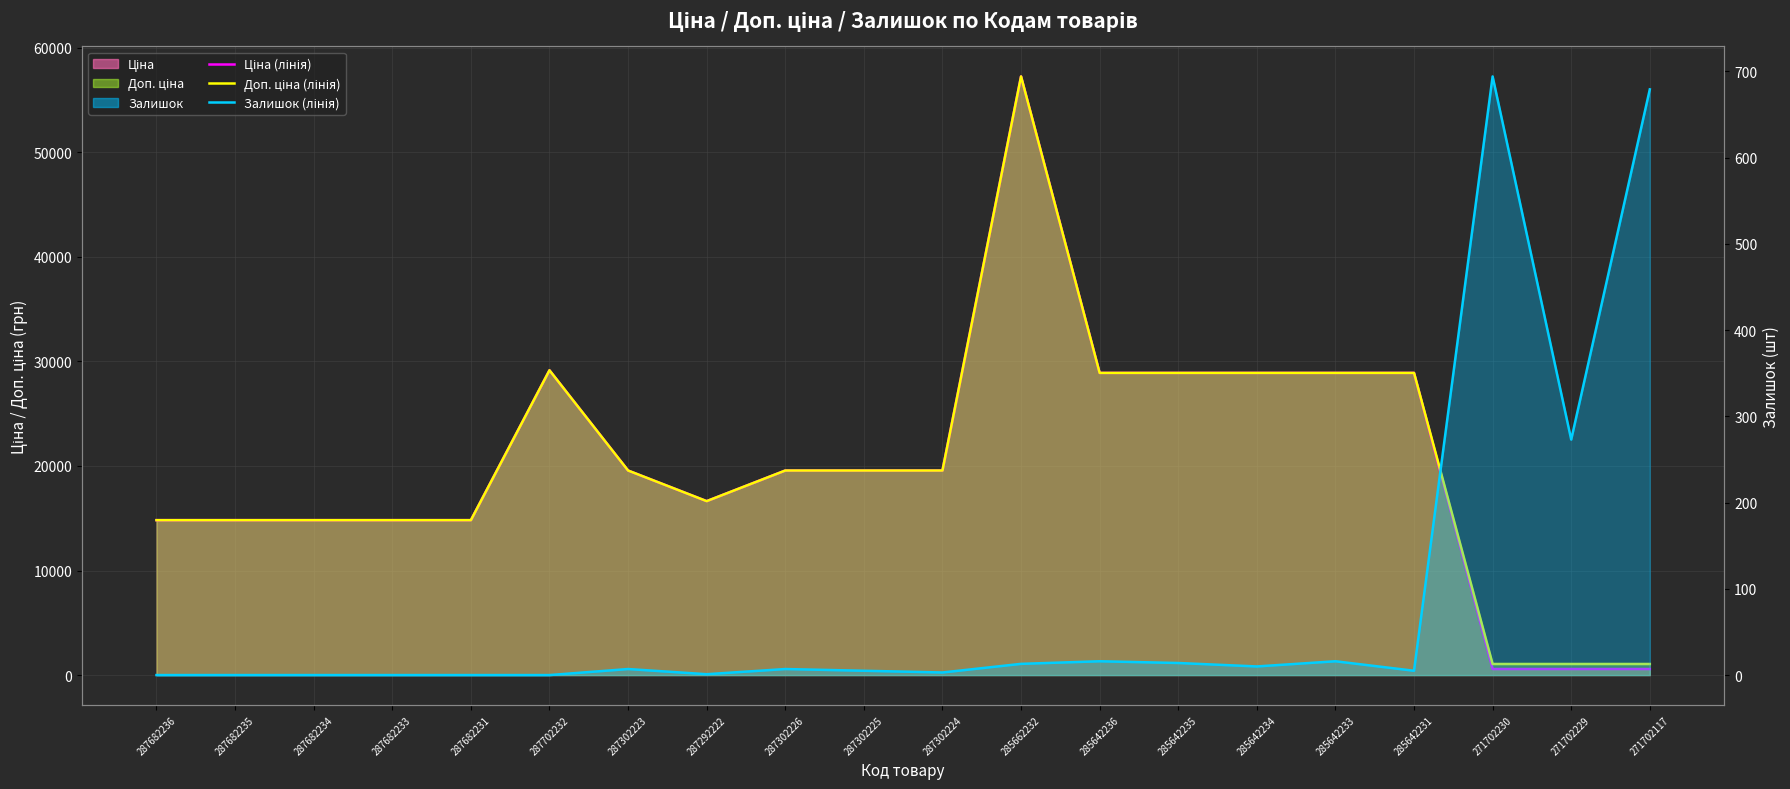

Is it true that Доп. ціна (лінія) equals 25871.3 at 287682235?

False